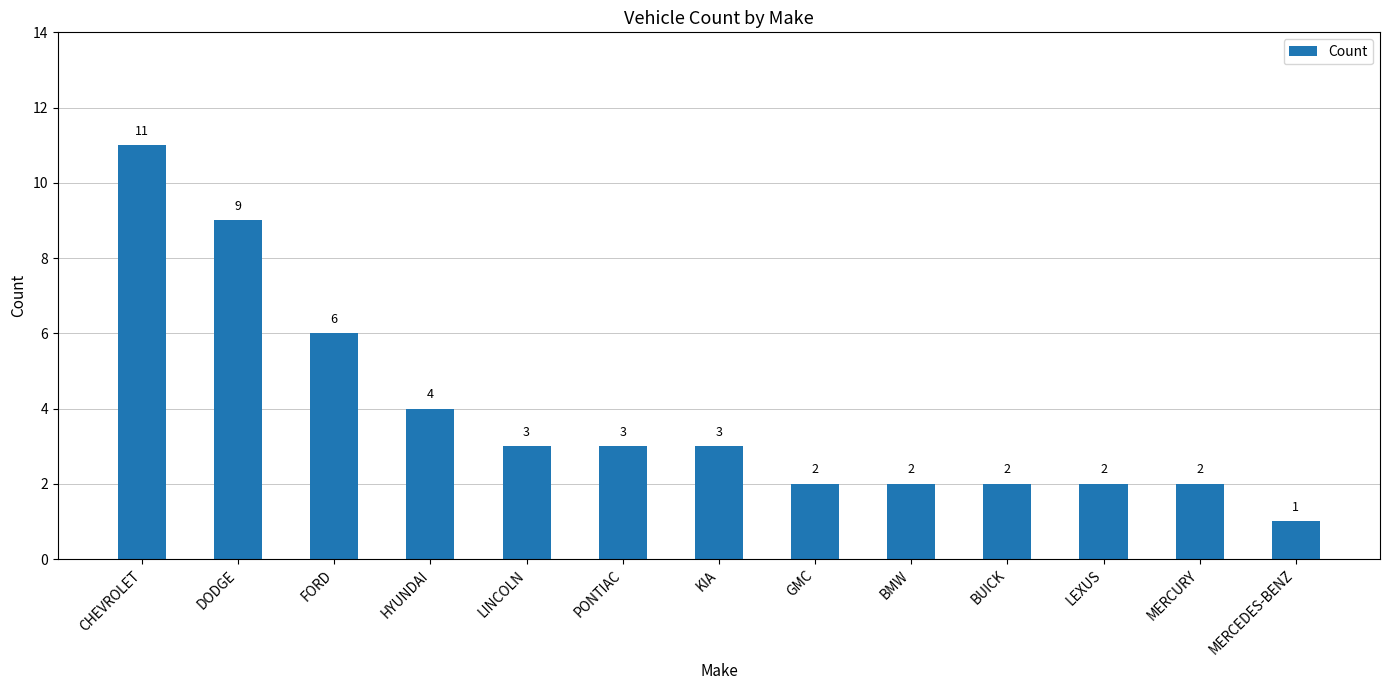

Reading left to right, what are all the values shown in this chart?

11	9	6	4	3	3	3	2	2	2	2	2	1